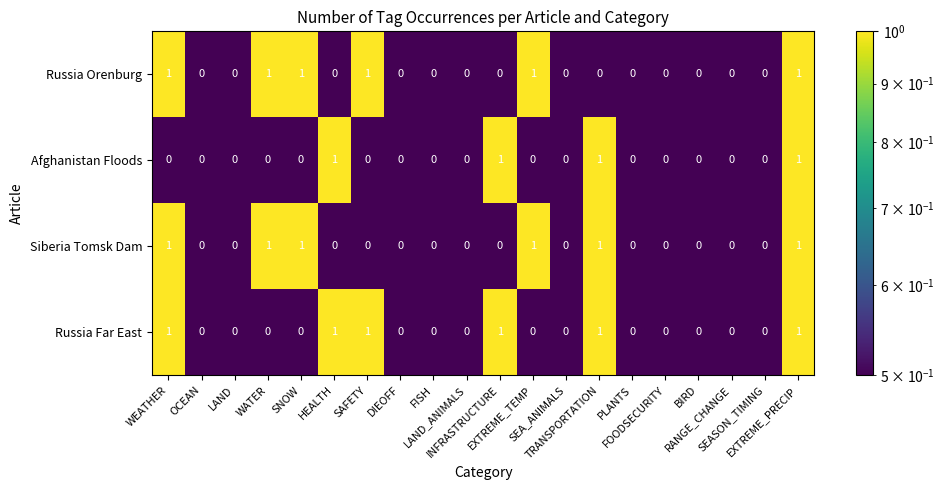

Count the Russia Far East values in the range 0 to 1.

20